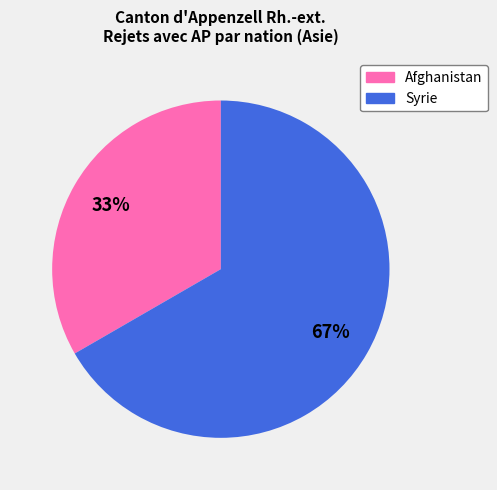

To the nearest percent, what is the average slice percentage?

50%